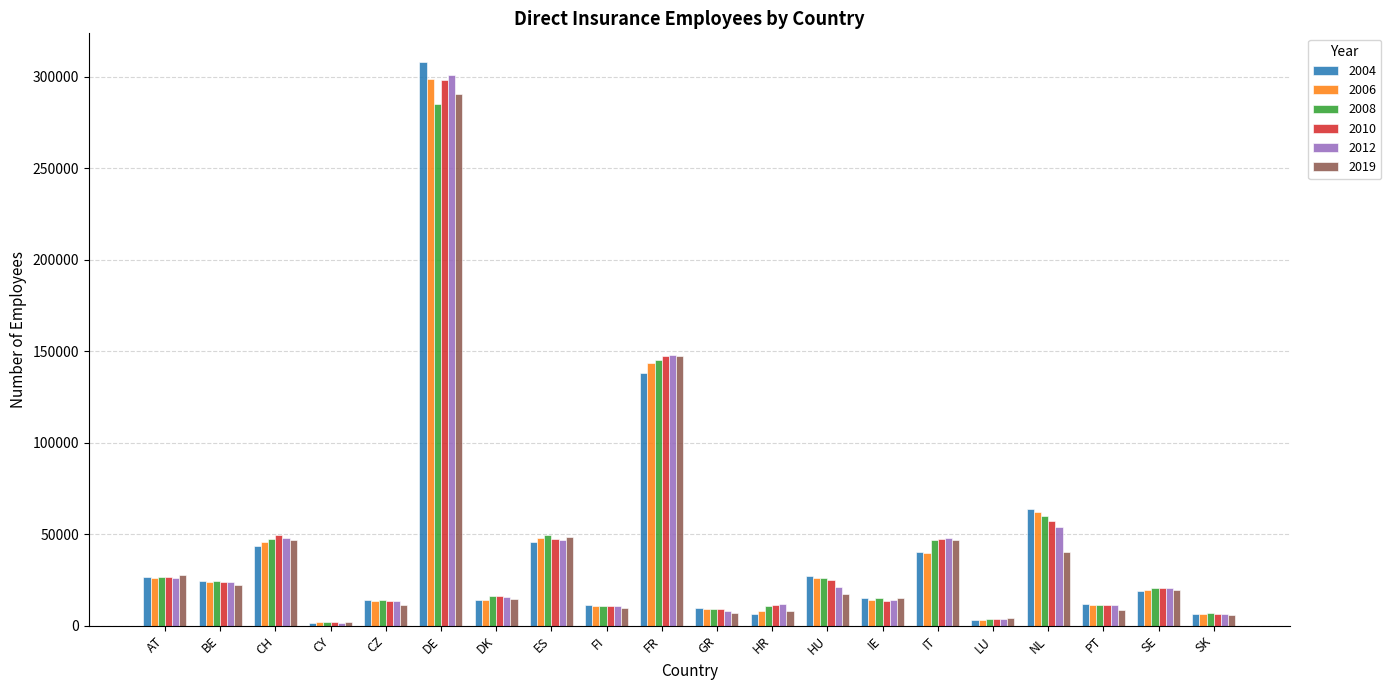

At which category does the chart reach its peak across all series?

DE